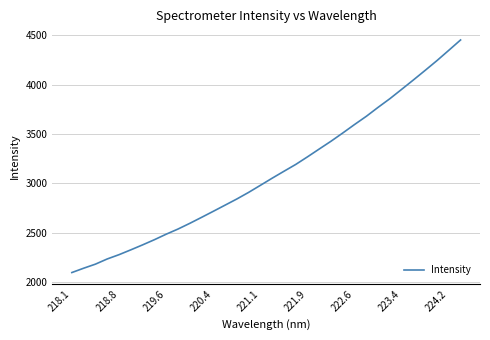

What is the maximum value shown in the chart?

4450.4